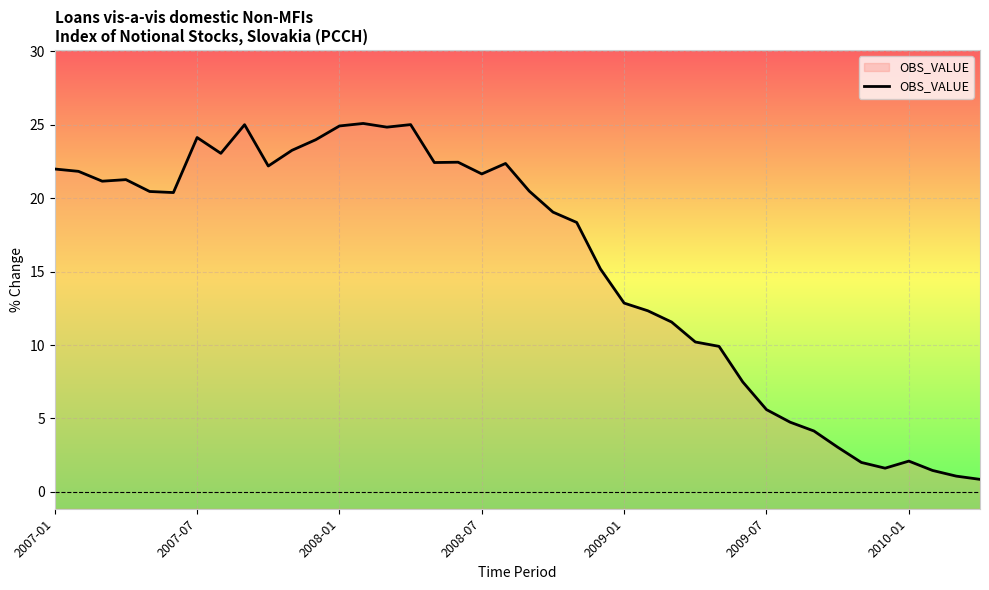

At which category does the chart reach its peak across all series?

13